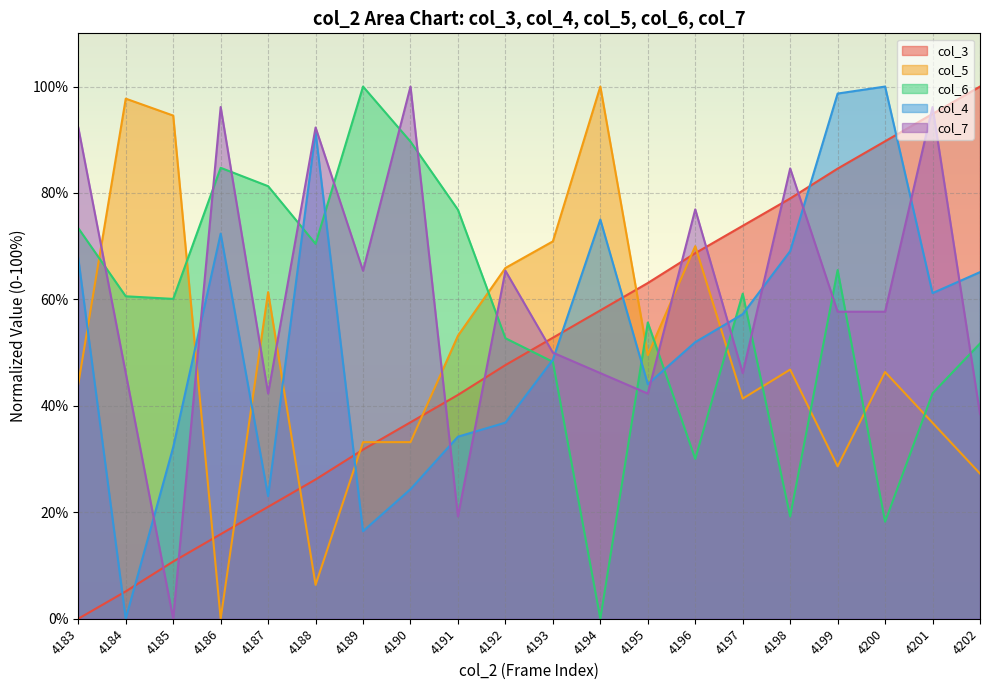

Where is col_5 nearest to the value 49?

4195